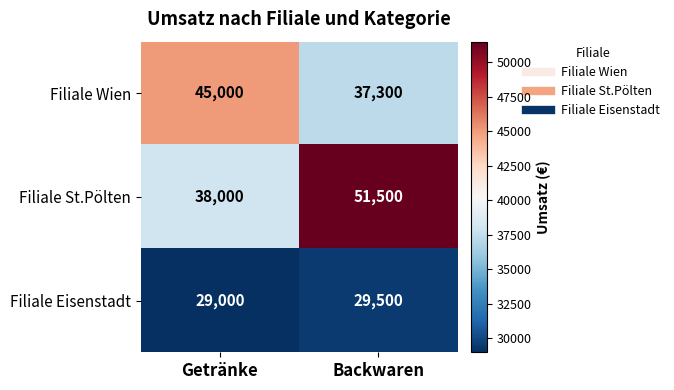

Which category has the lowest value across all series?

Getränke